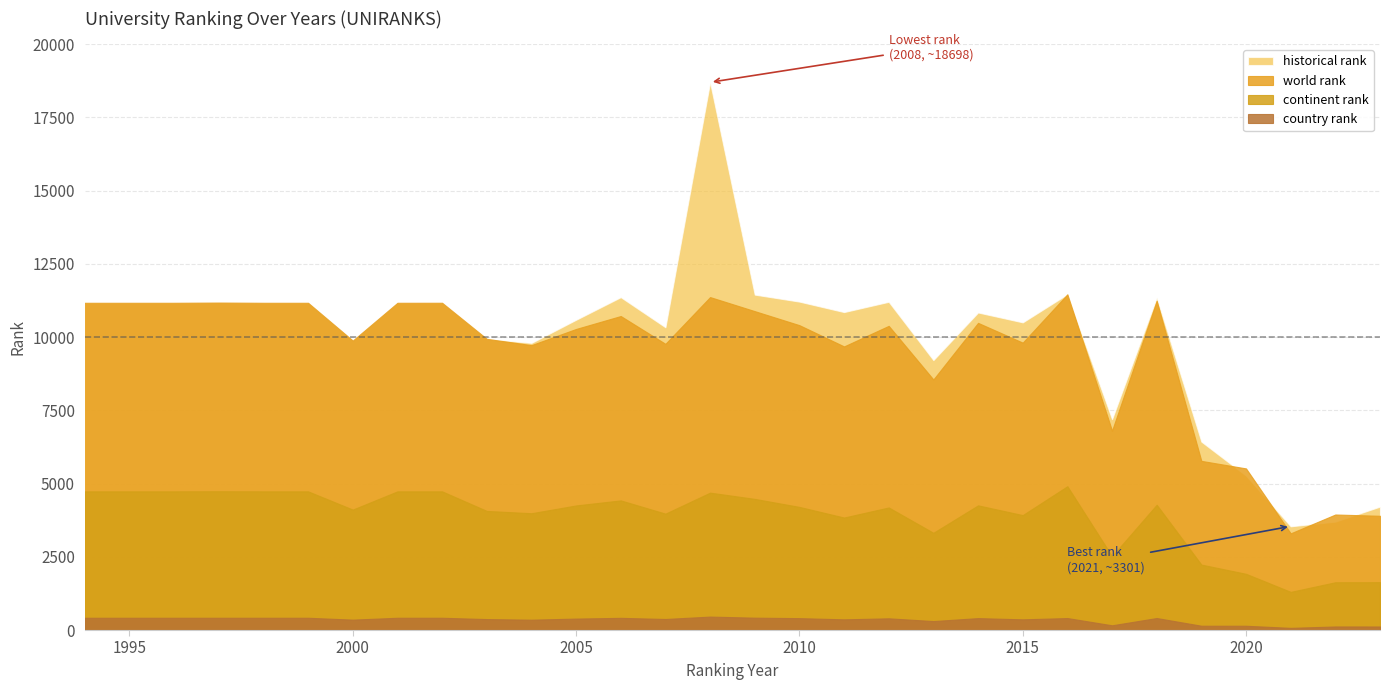

Is it true that country rank equals 409 at 2016?

True